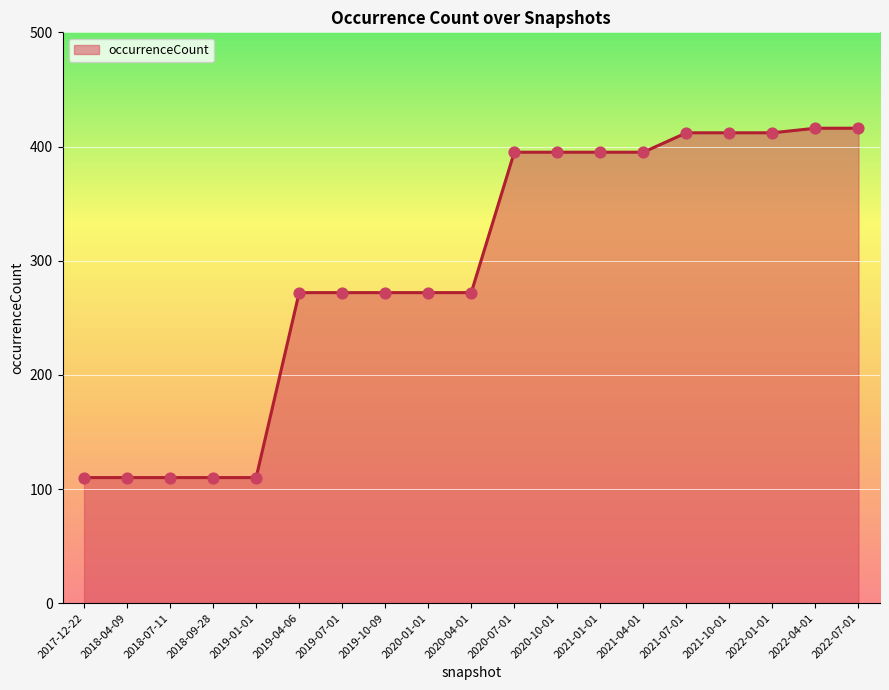

What is the ratio of the value at 2020-01-01 to the value at 2018-04-09?

2.5